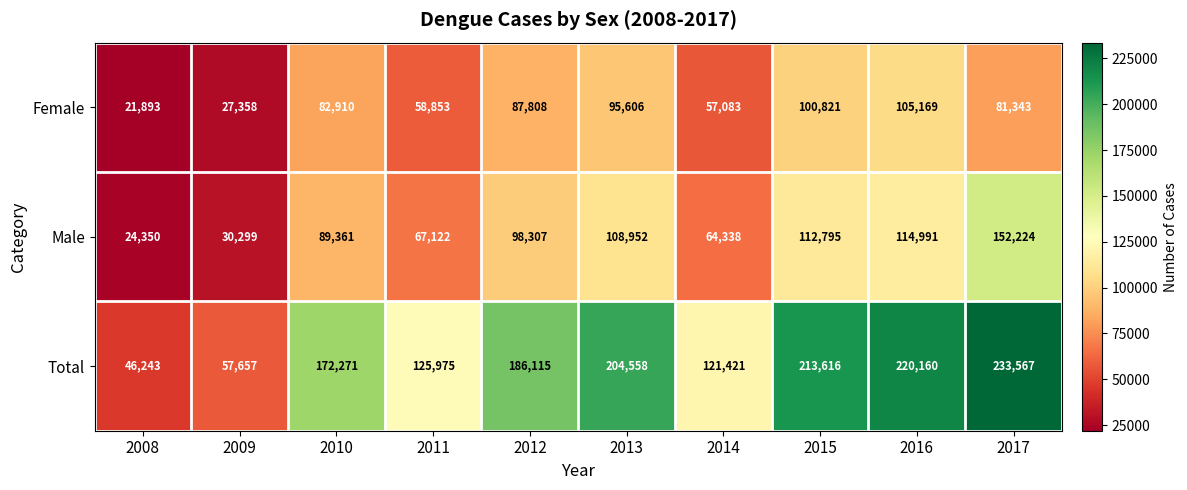

Rank the series by their average value, from lowest to highest.

Female, Male, Total